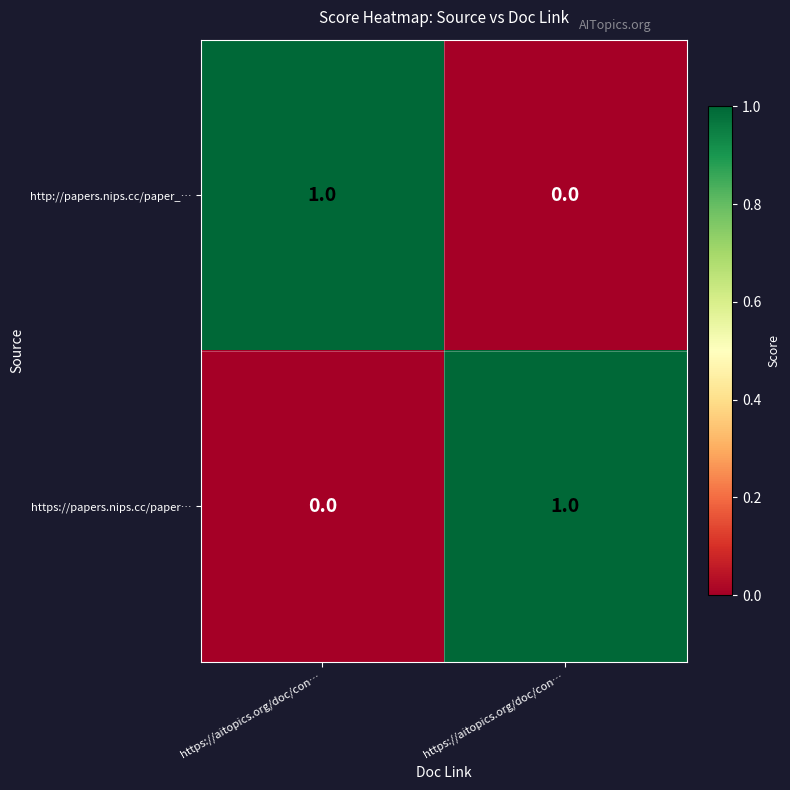

Which series has the largest range (max minus min)?

http://papers.nips.cc/paper_…